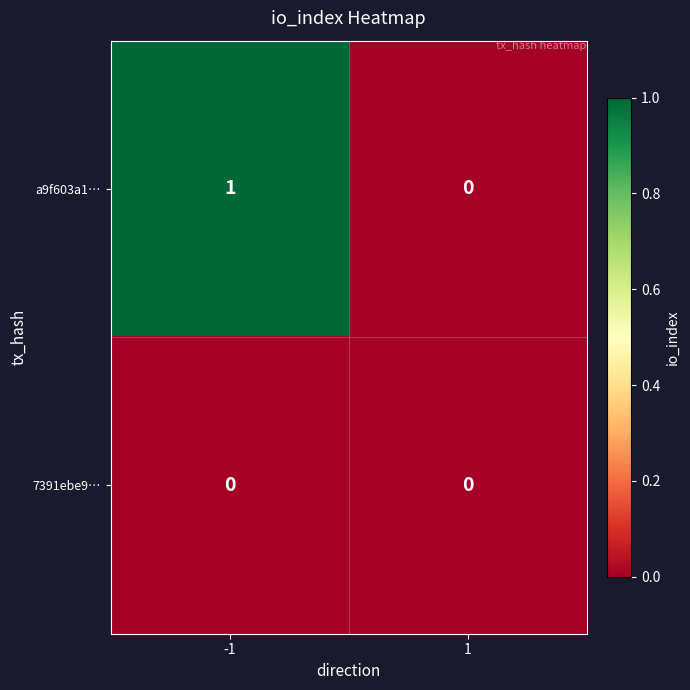

At -1, list the series in order from largest to smallest.

a9f603a1…, 7391ebe9…